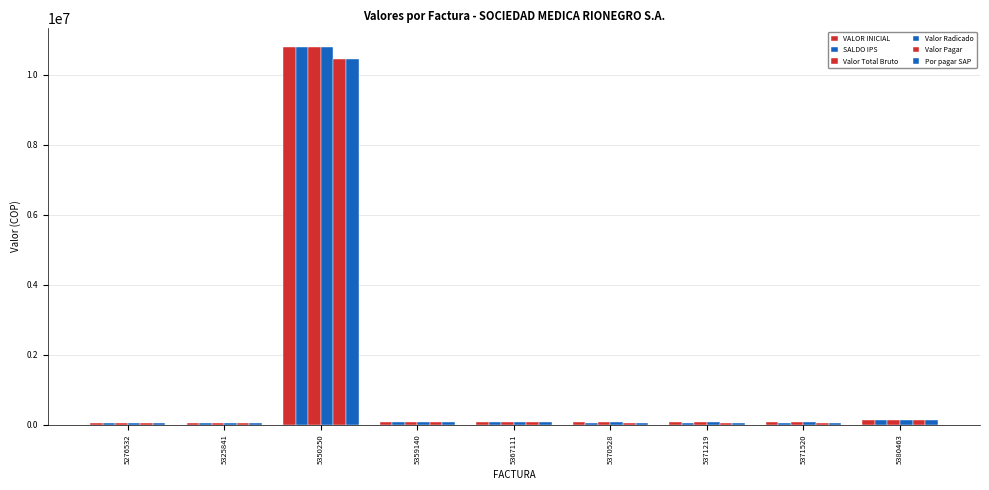

True or false: Valor Total Bruto has a value of 47435 at 5371219.

False